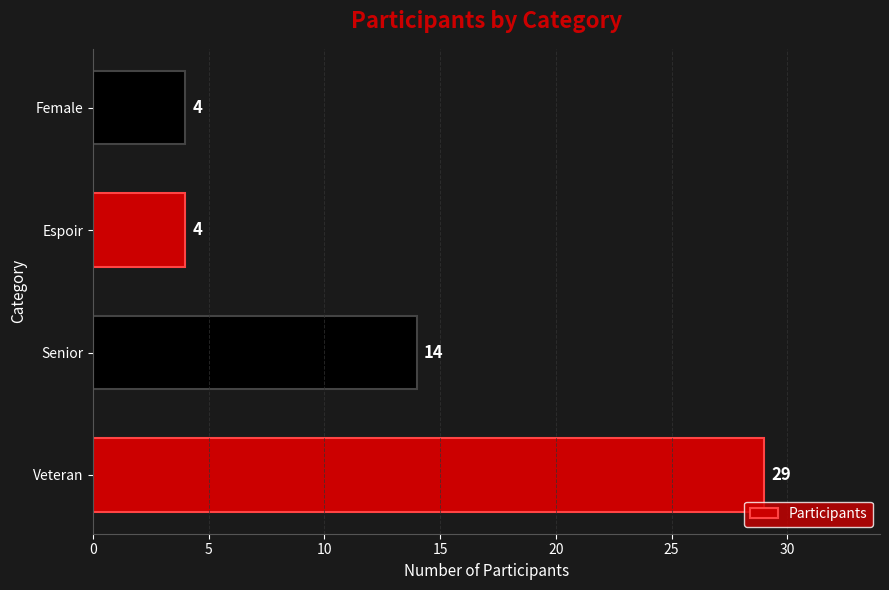

What is the change in value from Veteran to Female?

-25